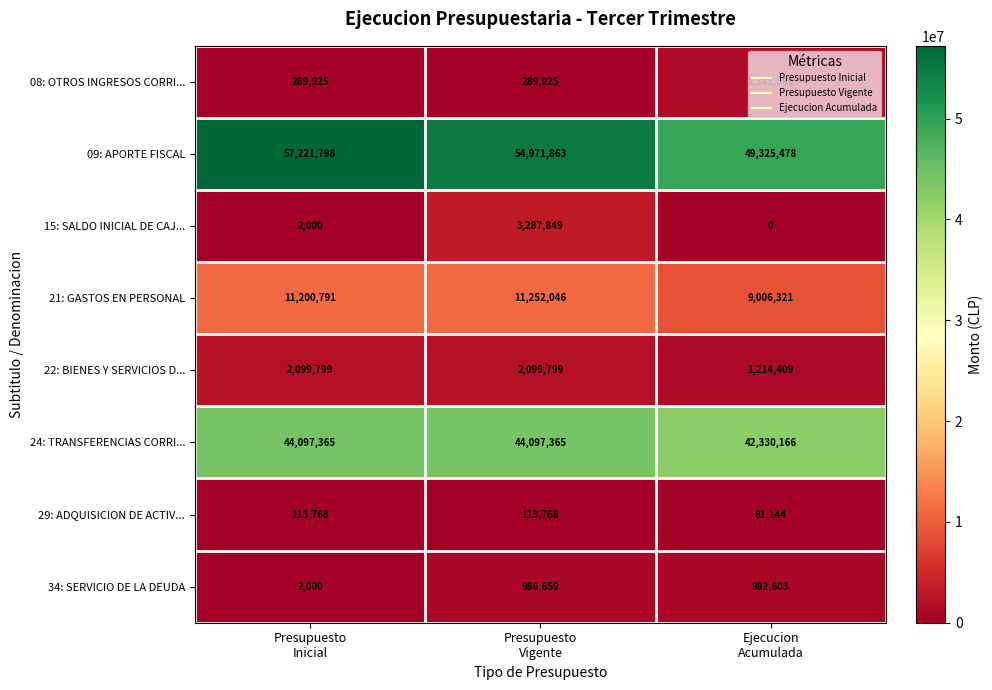

At how many categories does at least one series exceed 14553984?

3